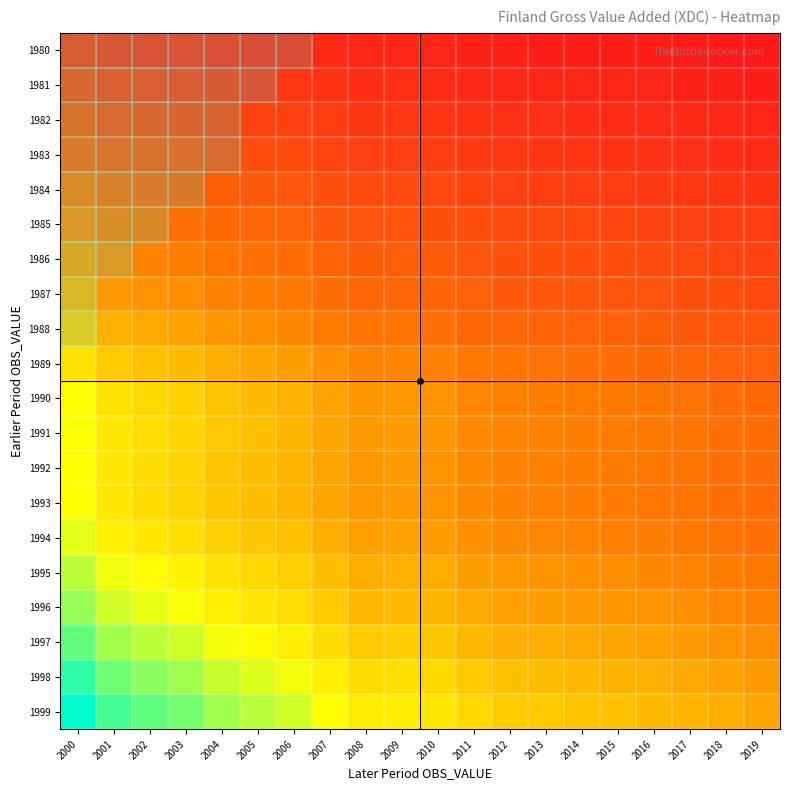

Which series has the widest spread of values?

1999